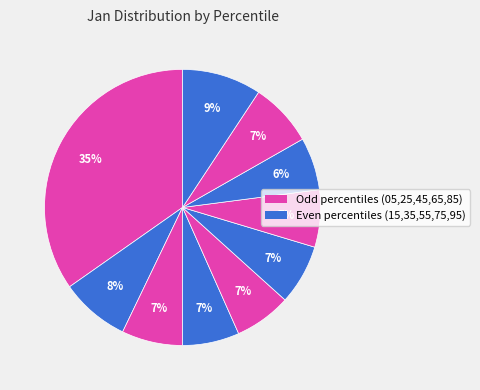

How many segments does this pie chart have?

10